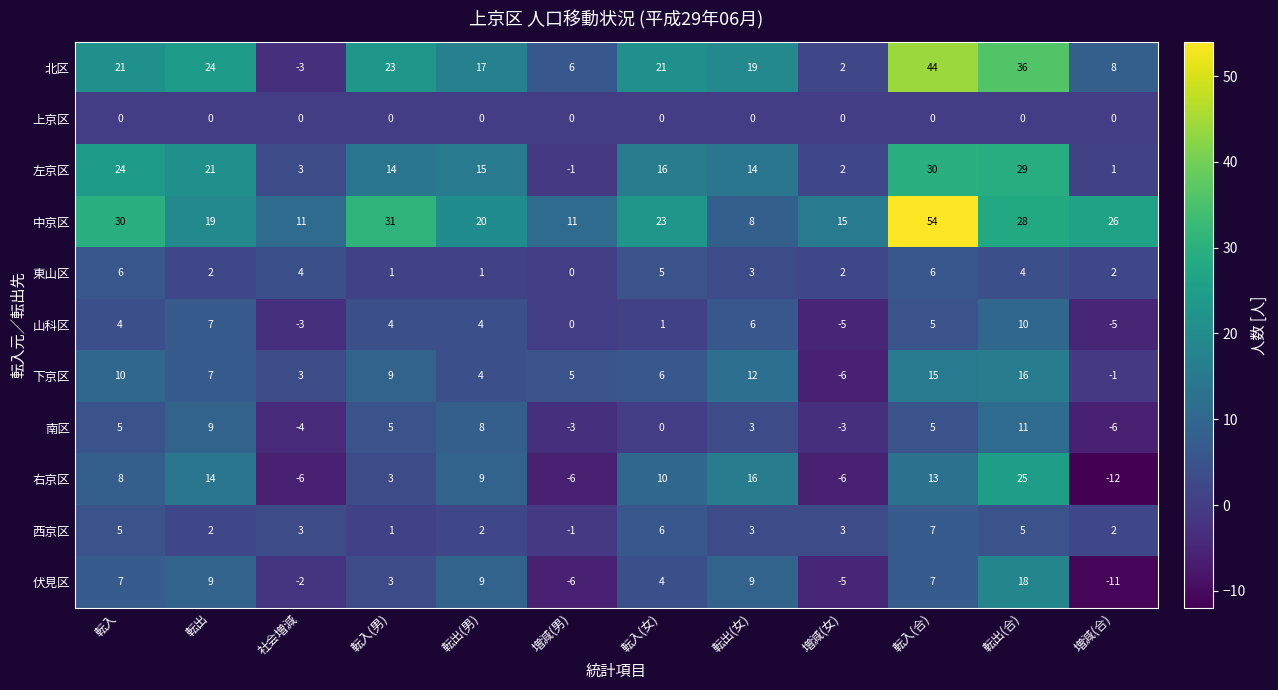

Which series changed the most between 増減(男) and 転入(女)?

左京区